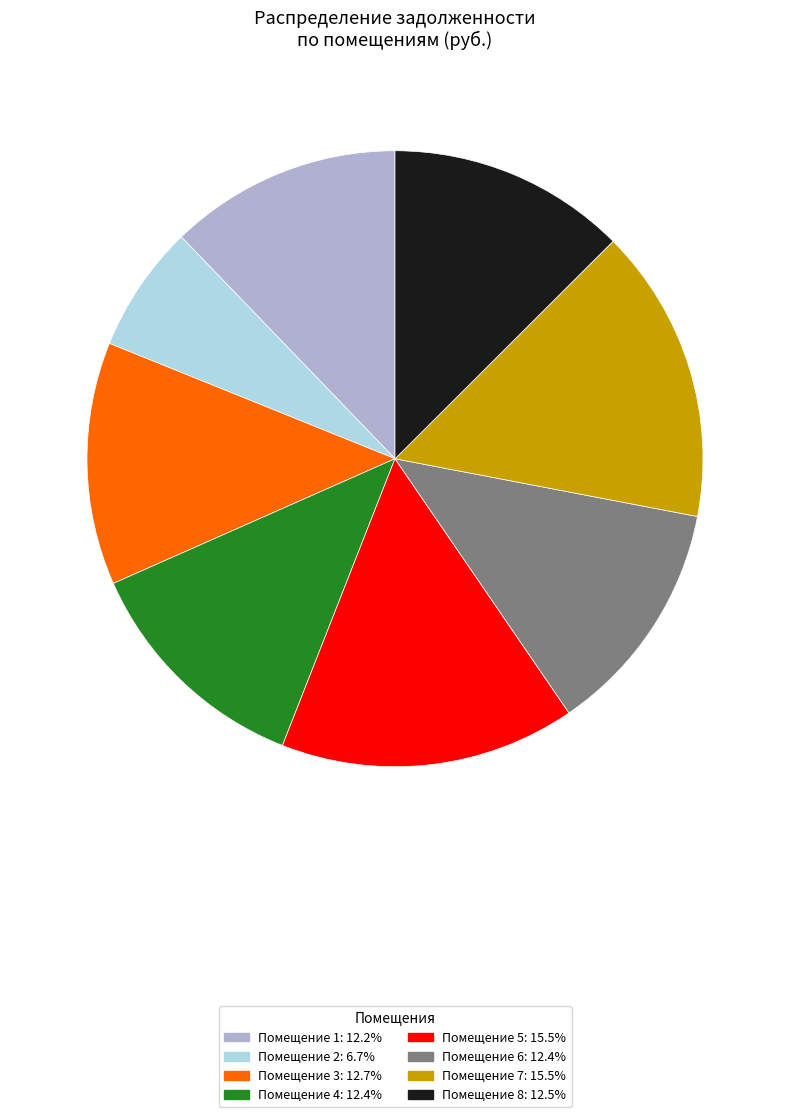

Is there any slice that represents more than half of the pie?

No